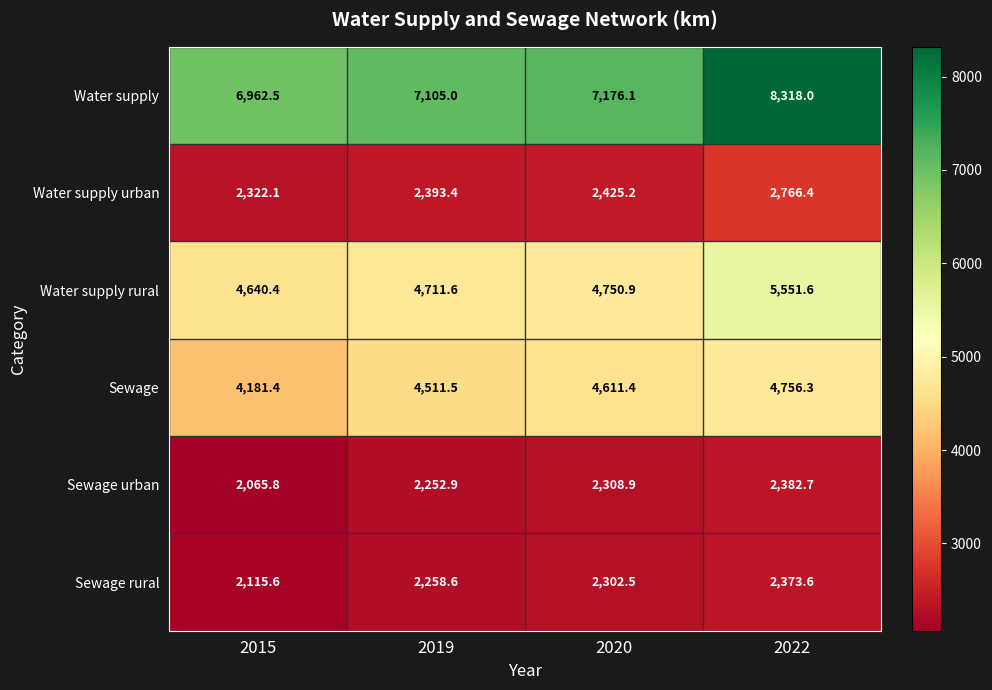

What is the spread (max minus min) of values at 2019?

4852.1